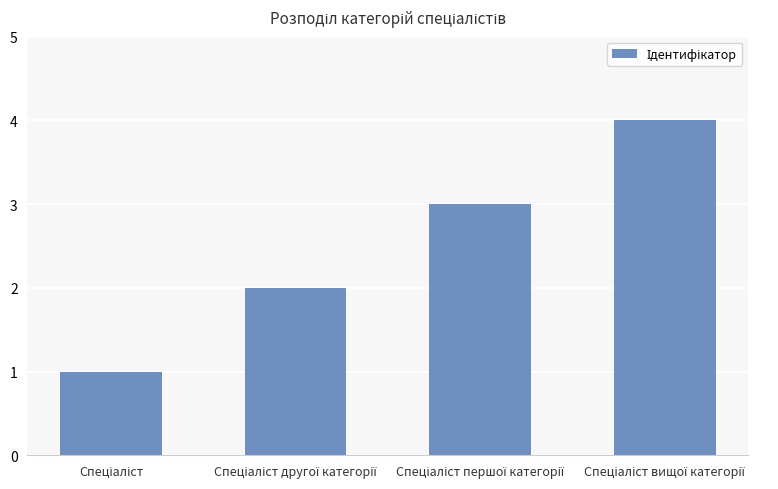

What is the difference between the second highest and second lowest values?

1